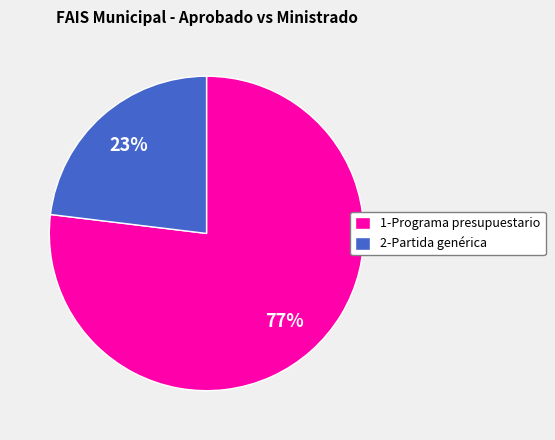

To the nearest percent, what percentage of the pie is 1-Programa presupuestario?

77%